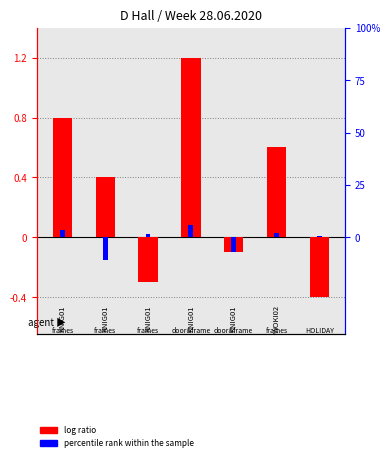

How many series are shown in this chart?

2